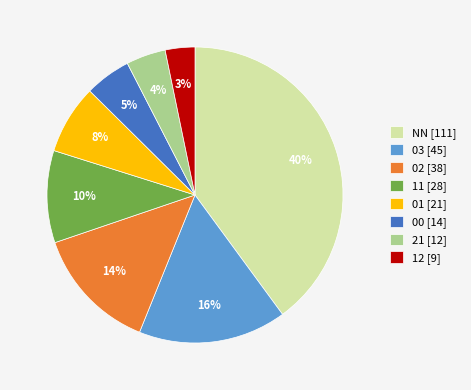

To the nearest percent, what portion does 03 represent?

16%